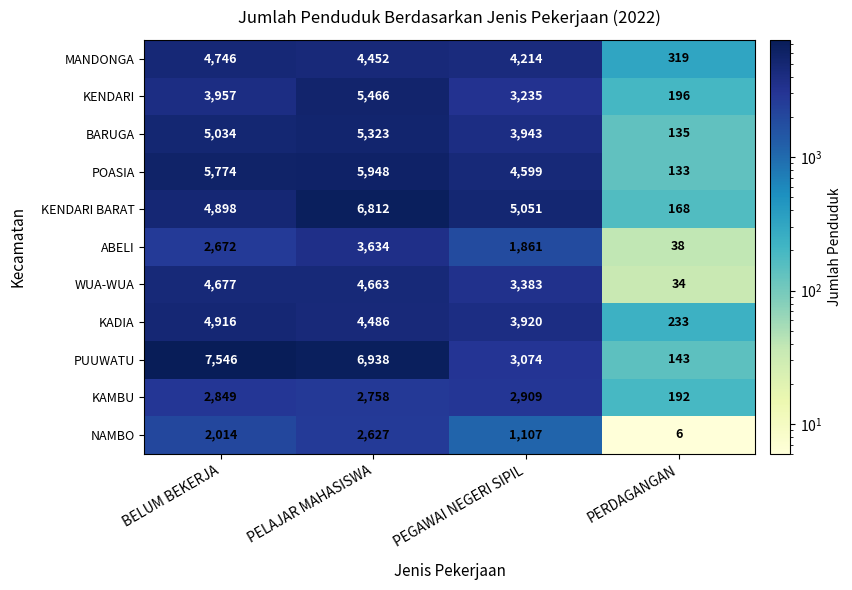

What is the difference between the highest and lowest values at PEGAWAI NEGERI SIPIL?

3944